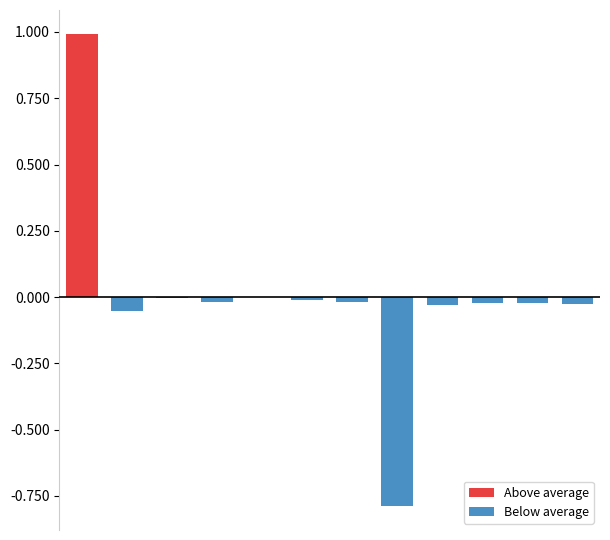

At 3, list the series in order from smallest to largest.

Below average, Above average